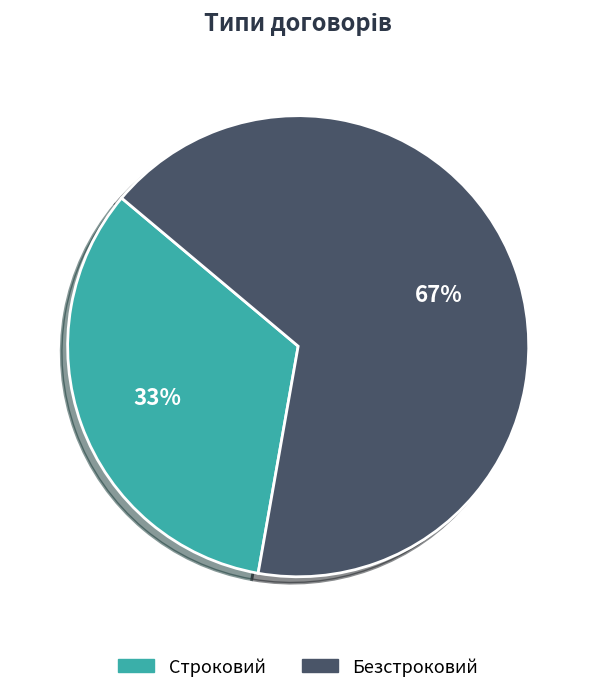

Combined, do Безстроковий and Строковий account for over 50%?

Yes